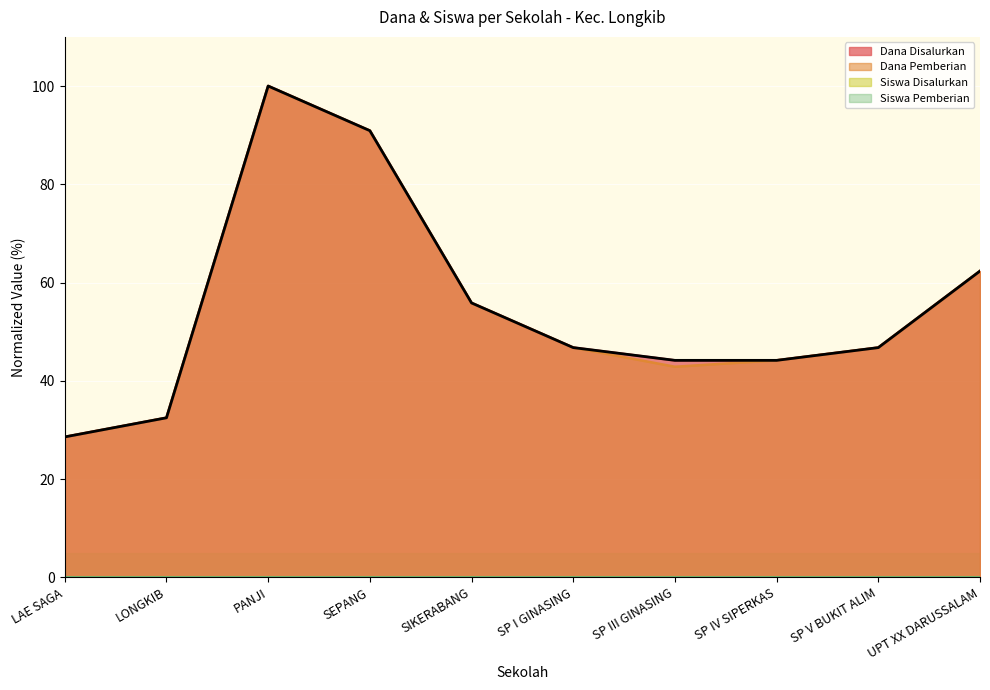

What is the spread (max minus min) of values at SEPANG?

90.9